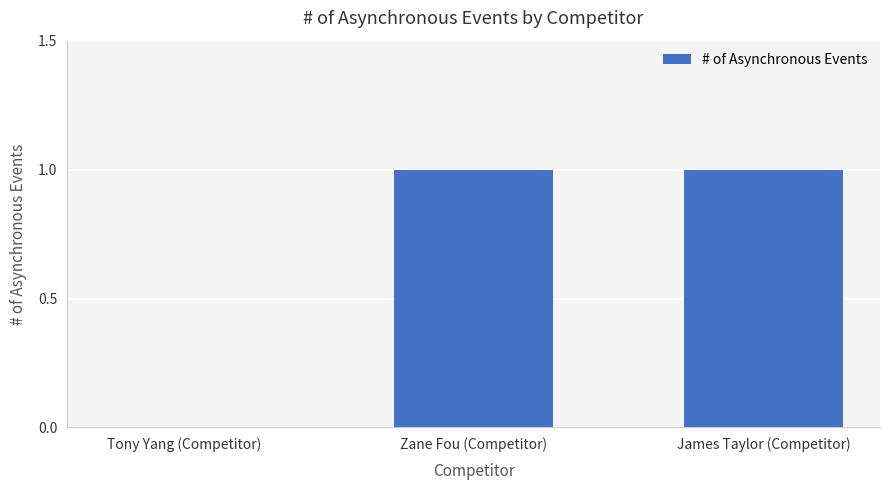

What is the greatest value displayed?

1